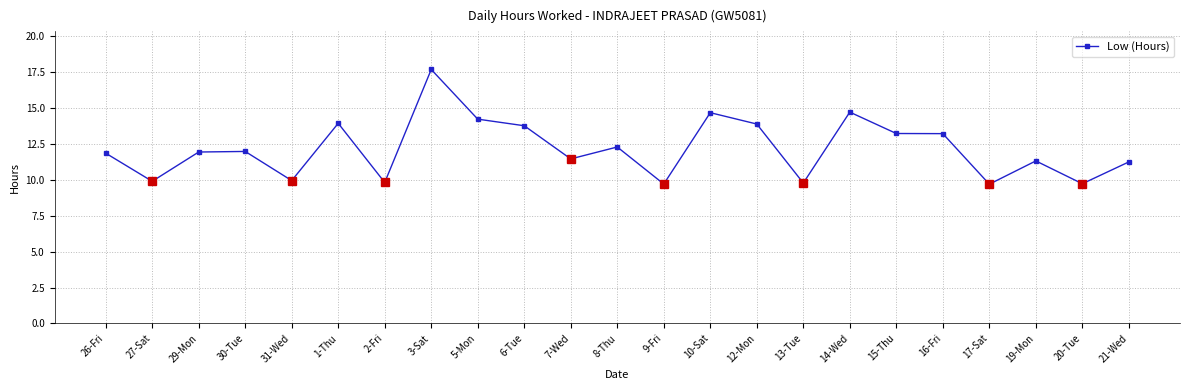

What is the greatest value displayed?

17.7